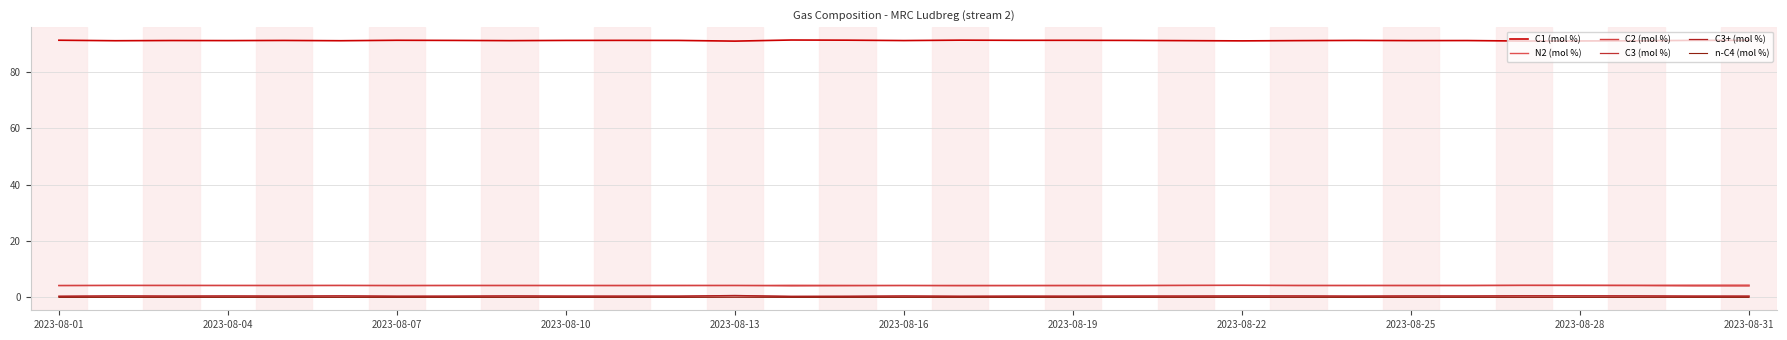

Is this an area chart (filled region under the line)?

No